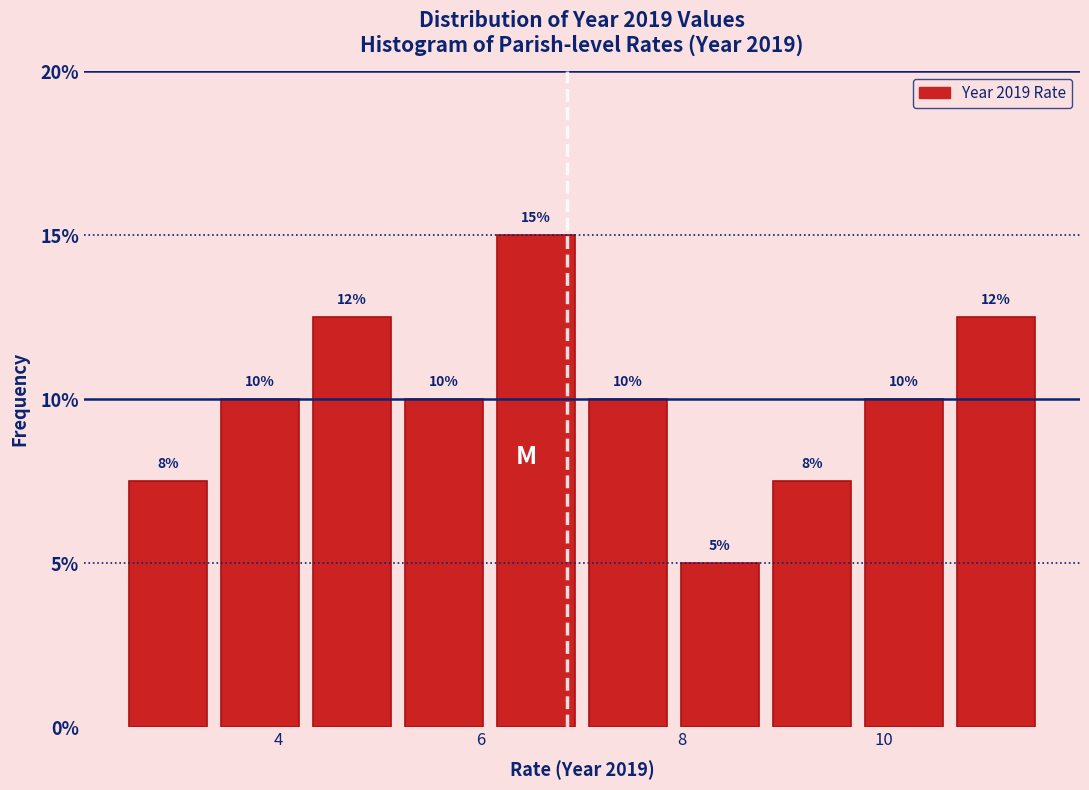

Over which range of the x-axis is the bar tallest?

6.0 to 7.0